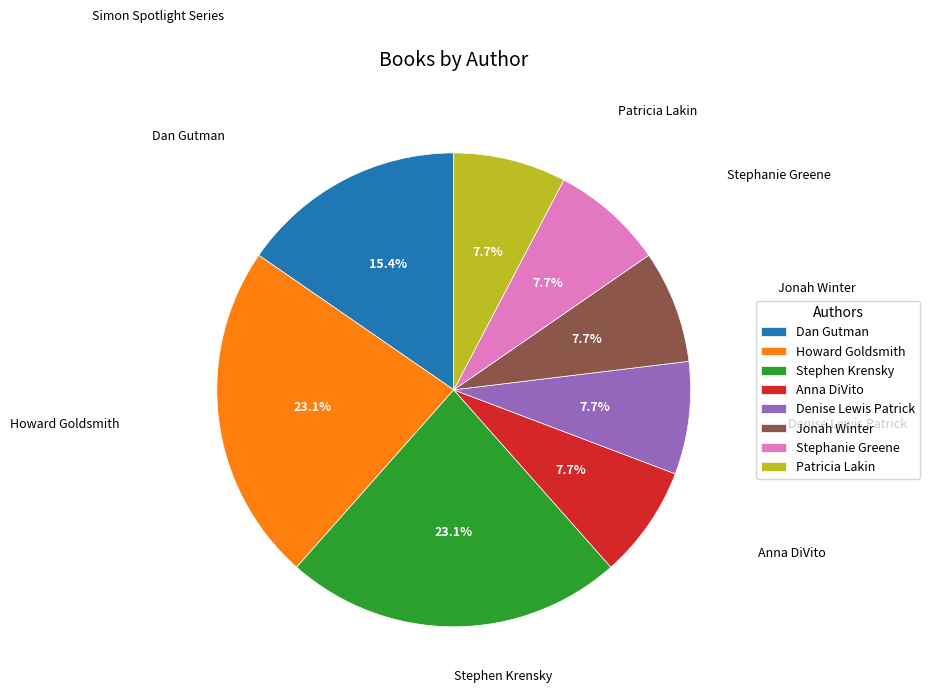

True or false: Anna DiVito accounts for 8% of the total.

True